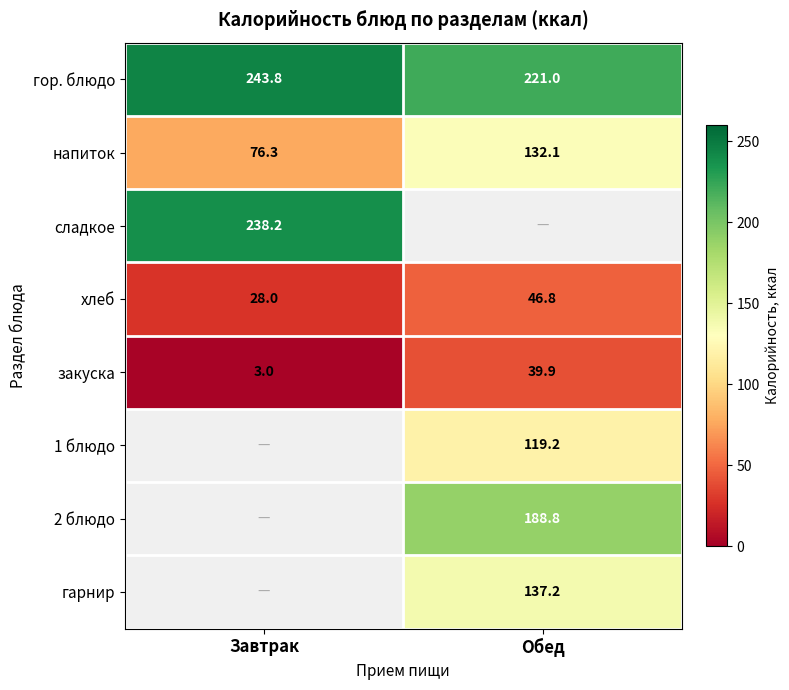

Is it true that 1 блюдо equals 156.8 at Обед?

False